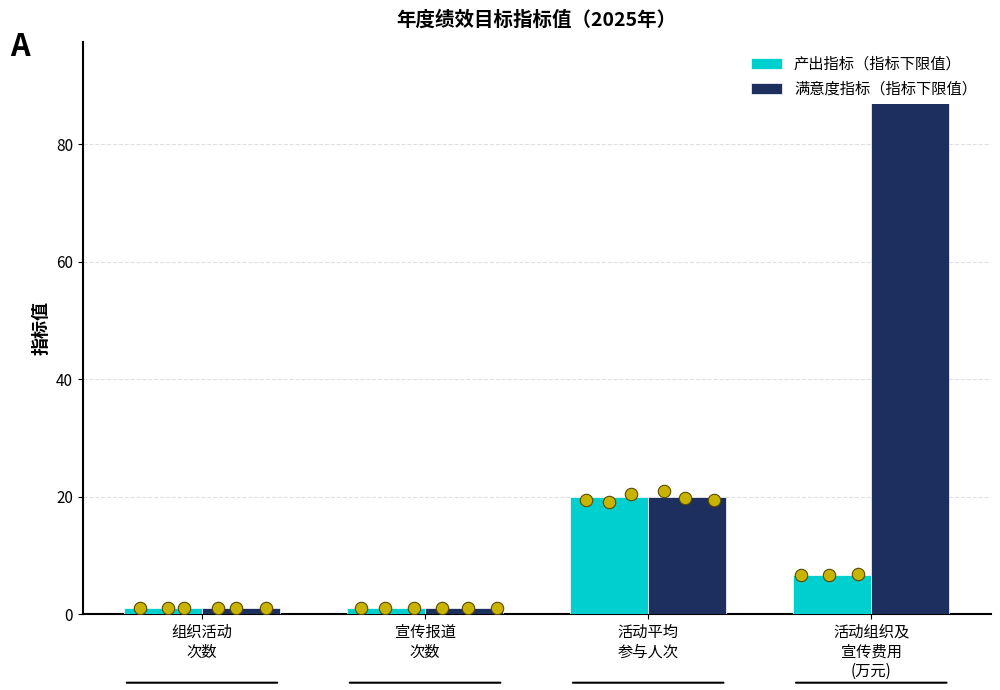

Is the value of 产出指标（指标下限值） at 活动平均
参与人次 greater than the value of 满意度指标（指标下限值） at 活动组织及
宣传费用
(万元)?

No